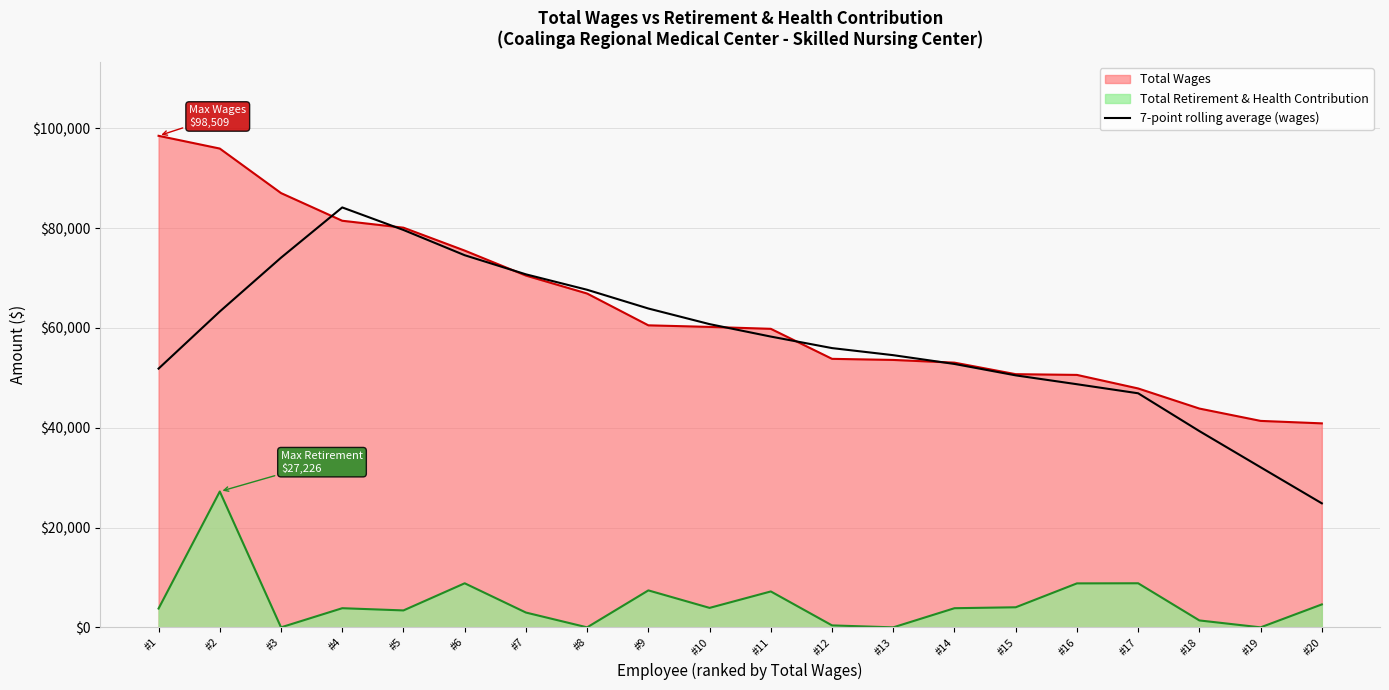

List the series in order of their peak value, highest first.

Total Wages, 7-point rolling average (wages), Total Retirement & Health Contribution